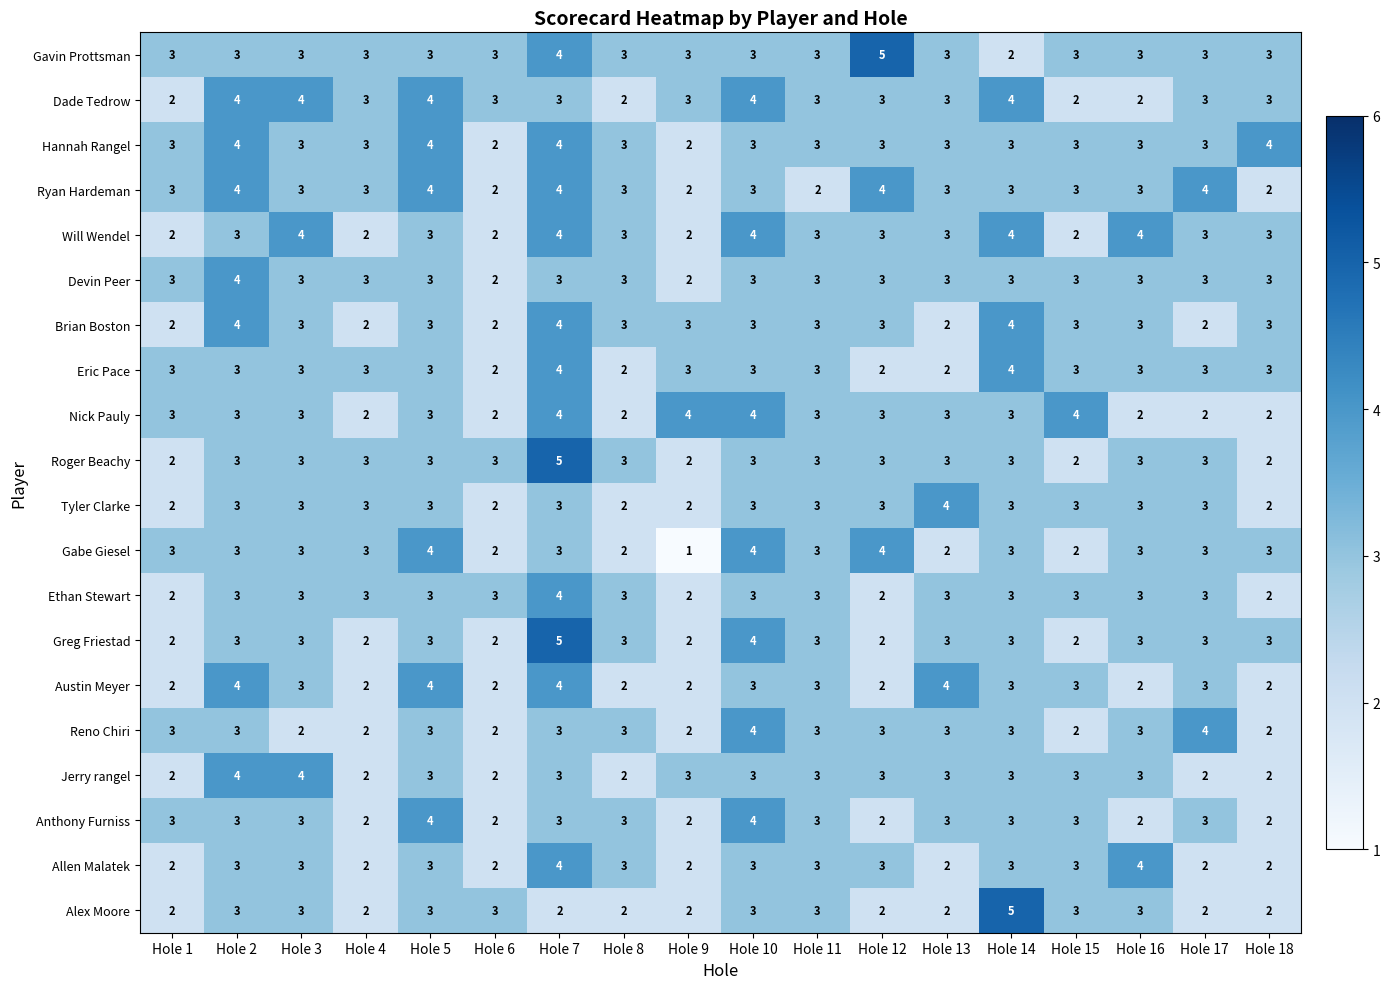

Read the Hannah Rangel value at Hole 14.

3